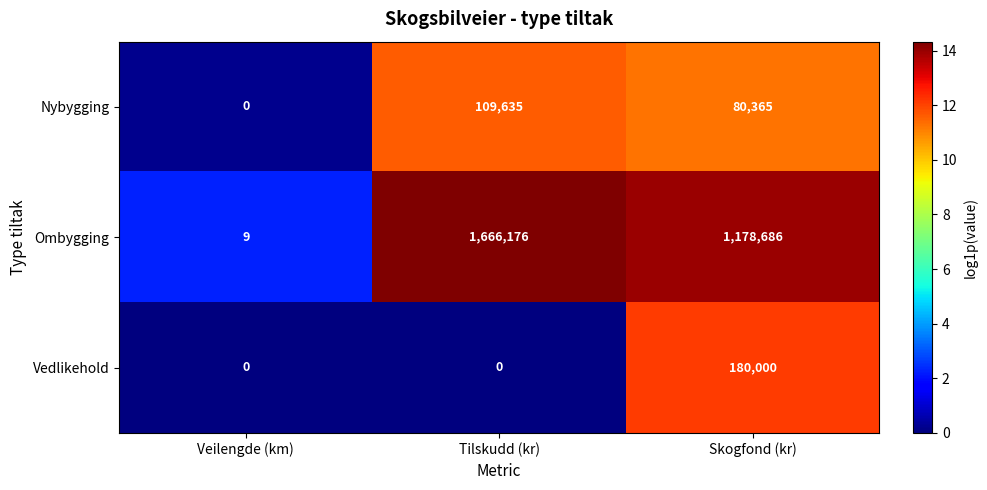

Rank the series at Tilskudd (kr) from lowest to highest value.

Vedlikehold, Nybygging, Ombygging